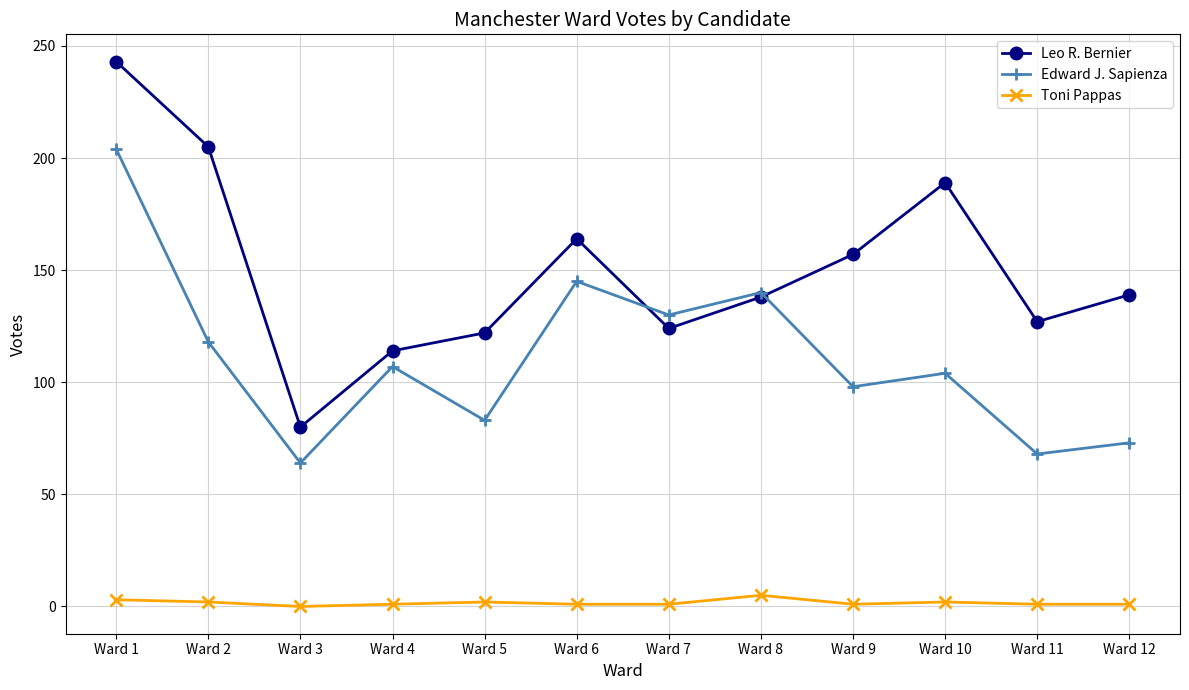

What is the sum of all Toni Pappas values?

20